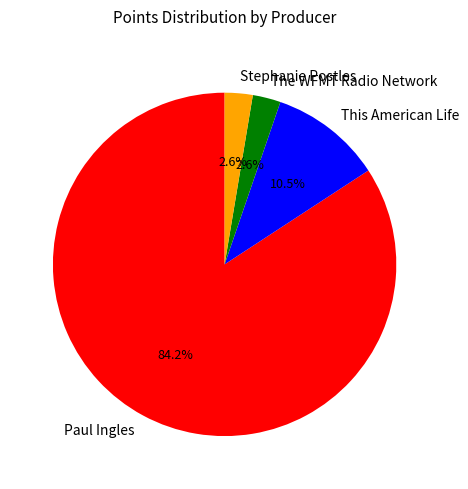

Which slice is the largest?

Paul Ingles